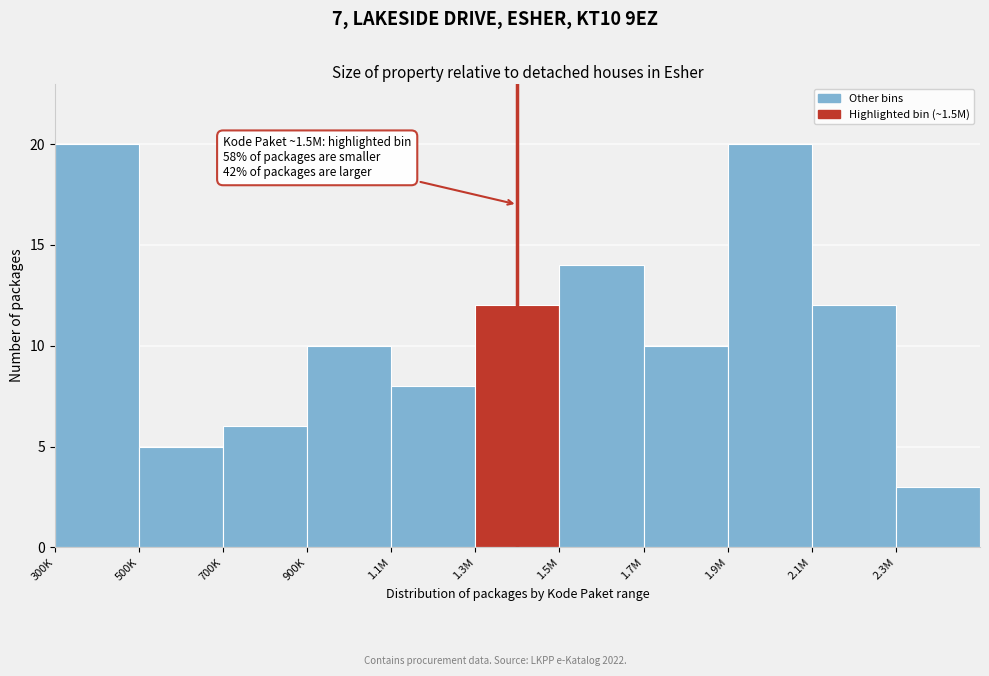

Reading right to left, what are all the values shown in this chart?

2.3M=3	2.1M=12	1.9M=20	1.7M=10	1.5M=14	1.3M=12	1.1M=8	900K=10	700K=6	500K=5	300K=20